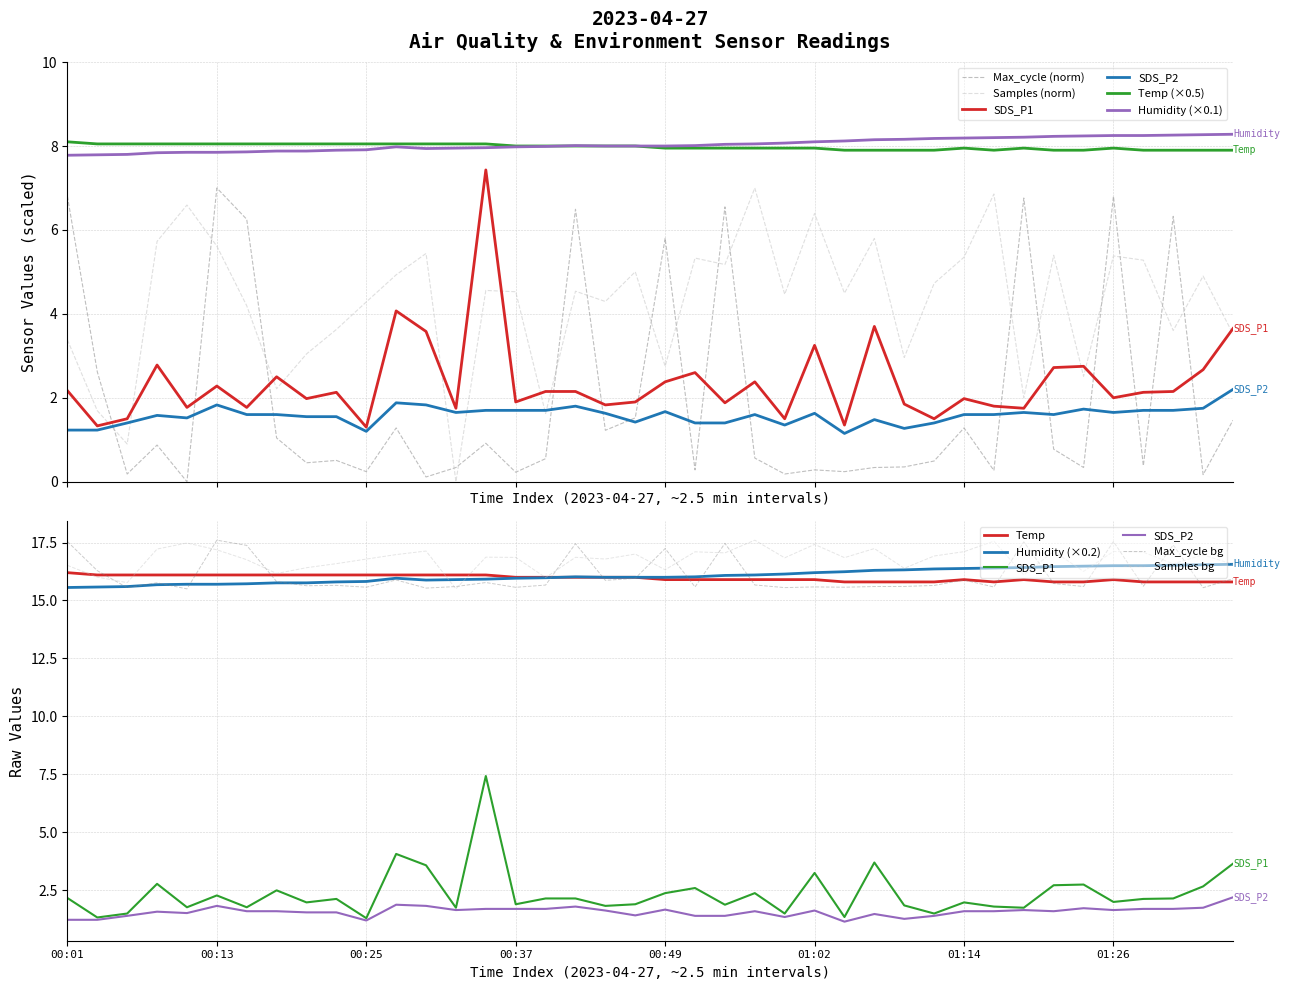

What is the value of the Max_cycle point at the 34th from the left?

0.8